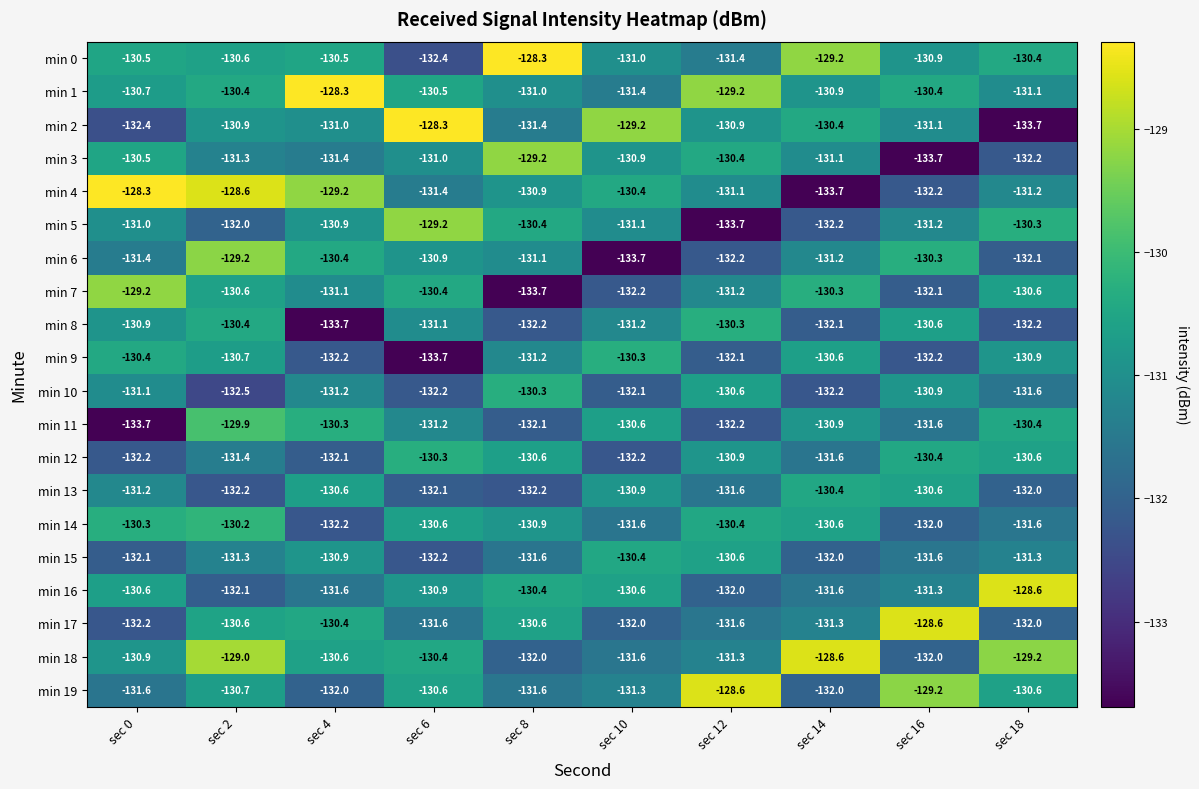

Which series changed the most between sec 14 and sec 16?

min 18